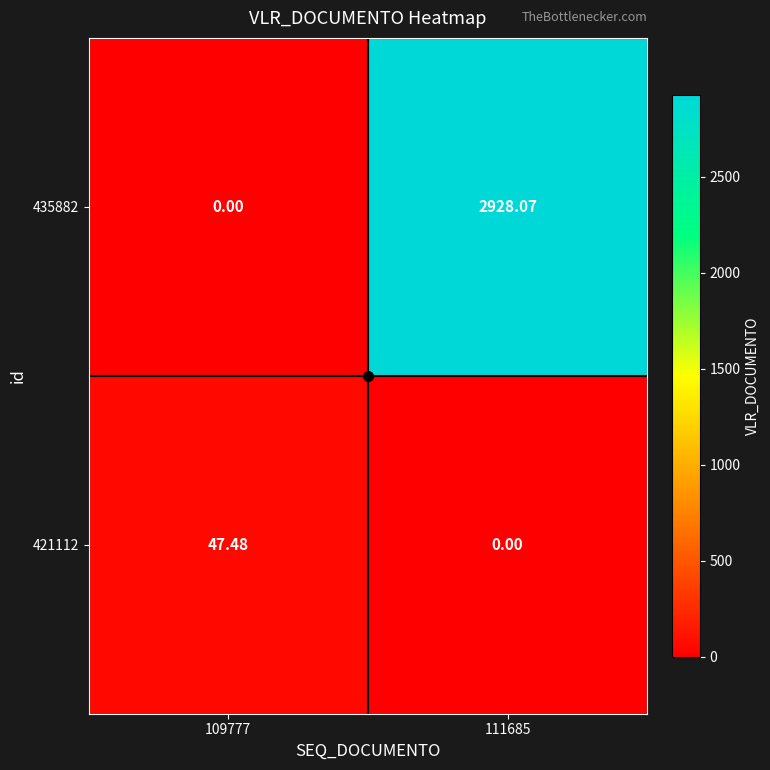

Is the value of 435882 at 109777 greater than the value of 421112 at 109777?

No